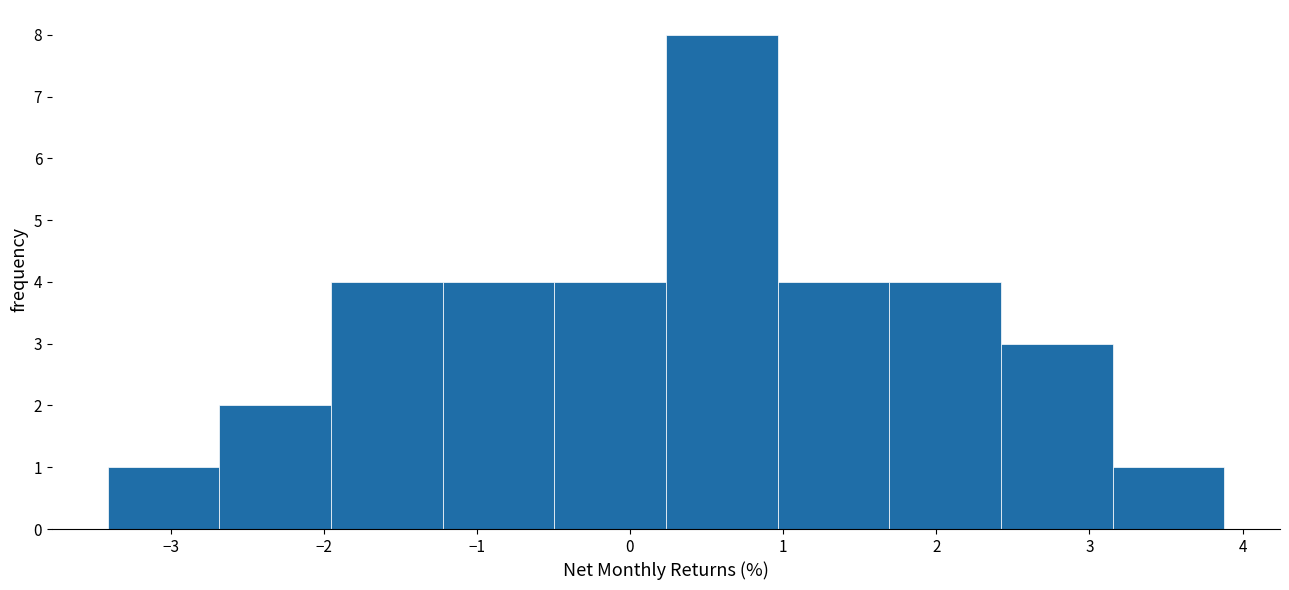

How tall is the bar that spans 3.2 to 3.9 on the x-axis? Neither the bar edges nor the heights are printed on the chart, so give them approximately, as read against the axes.

1